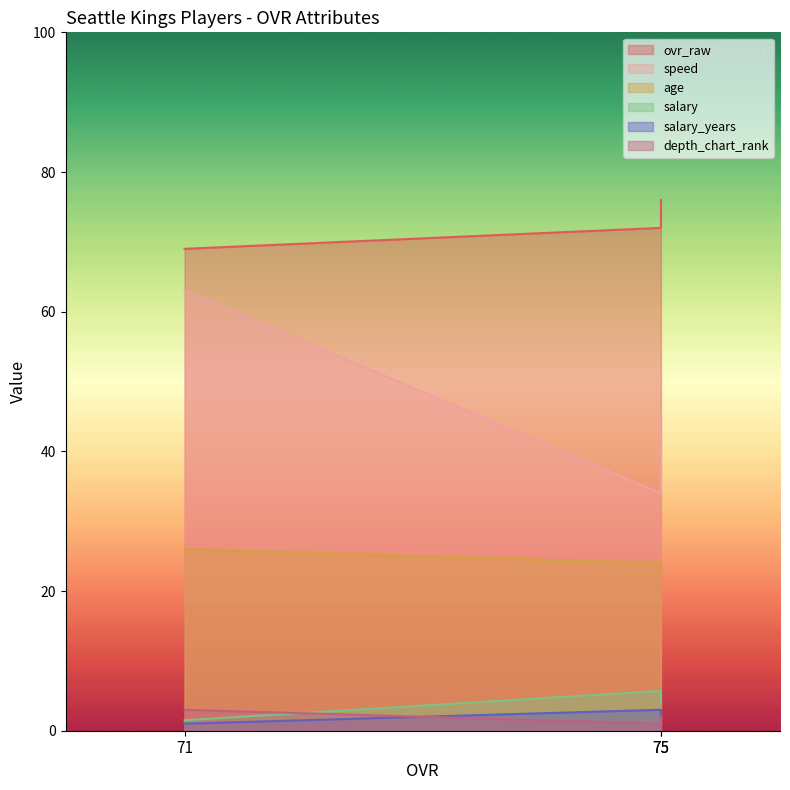

How many lines are shown in the chart?

6